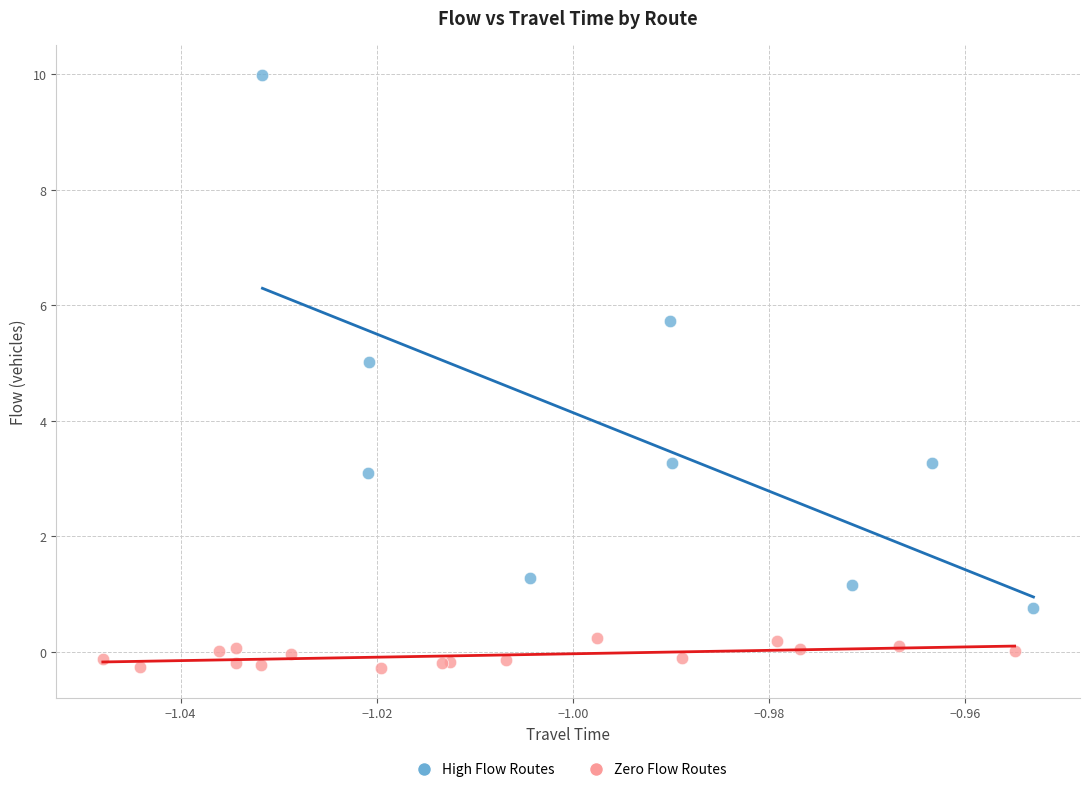

What are all the series names shown in the legend?

High Flow Routes, Zero Flow Routes